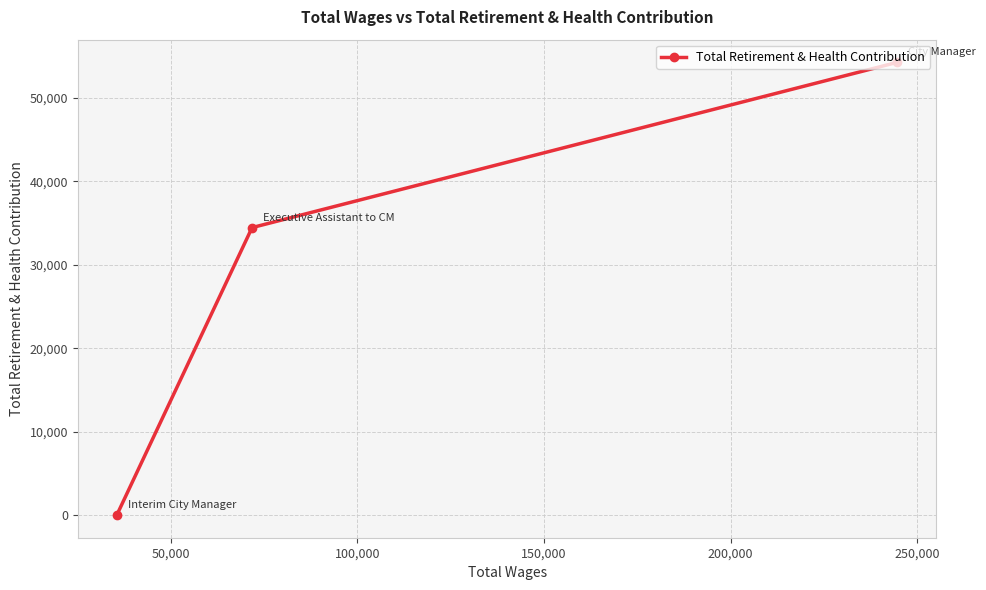

What is the greatest value displayed?

54257